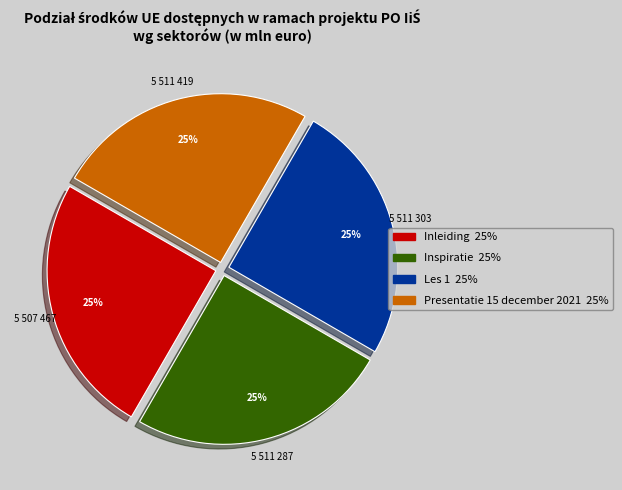

To the nearest percent, what is the average slice percentage?

25%